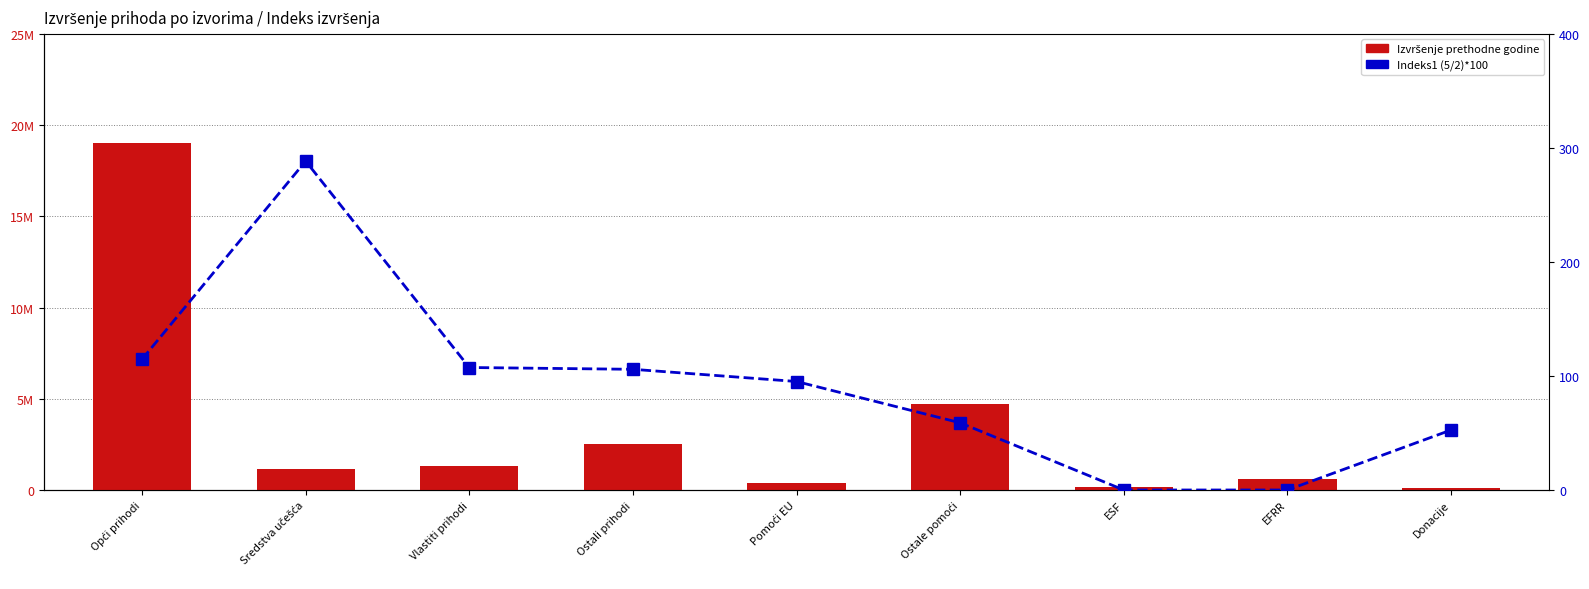

Read the Izvršenje prethodne godine value at EFRR.

586347.3